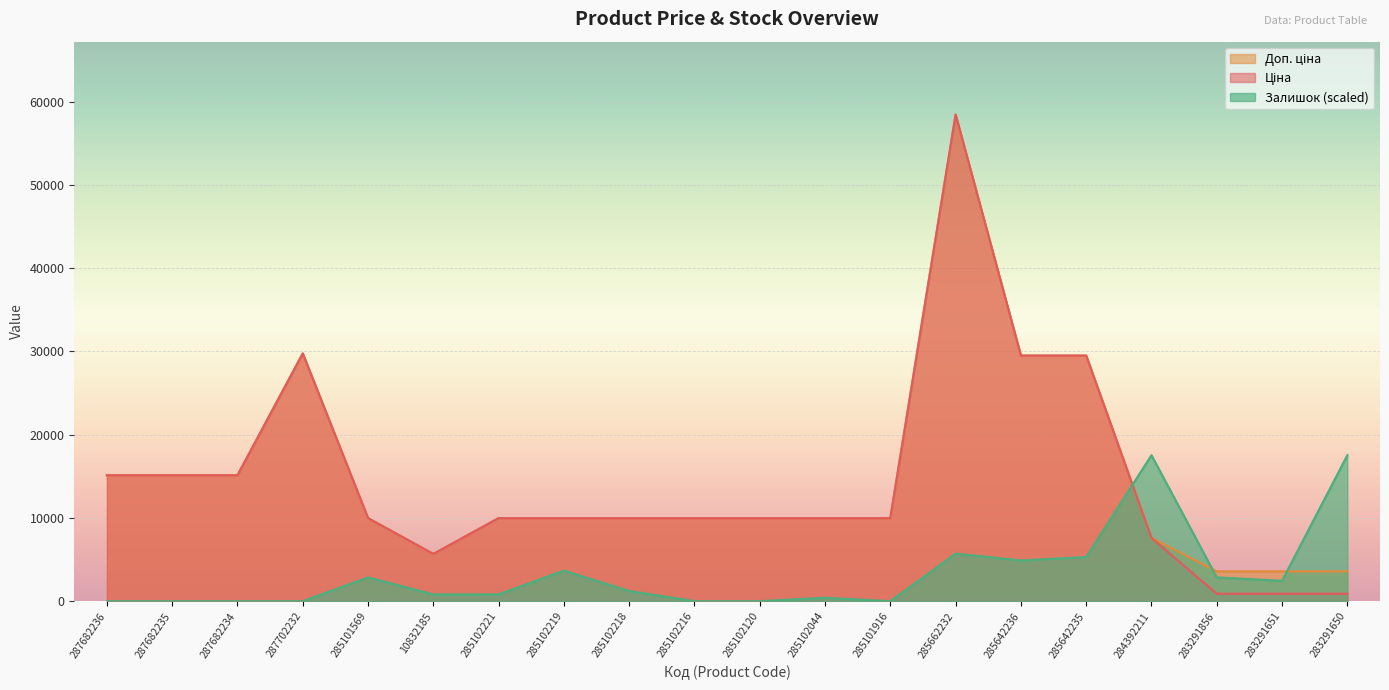

Where is the first local maximum for Ціна?

287702232